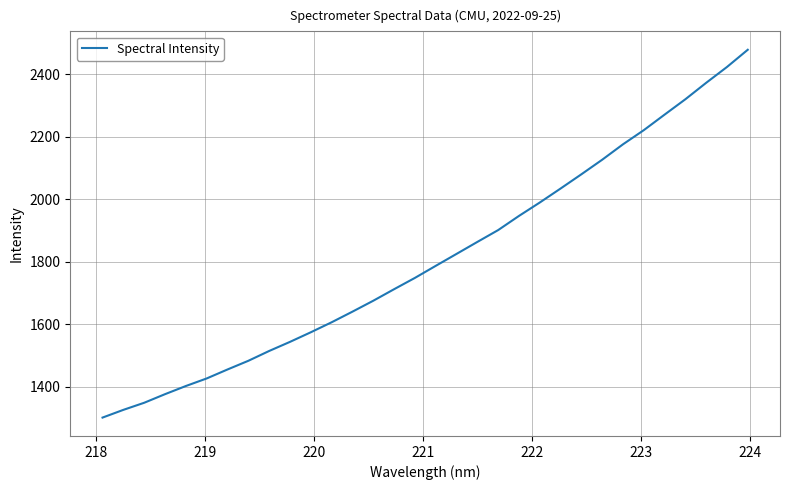

What is the maximum value shown in the chart?

2477.8